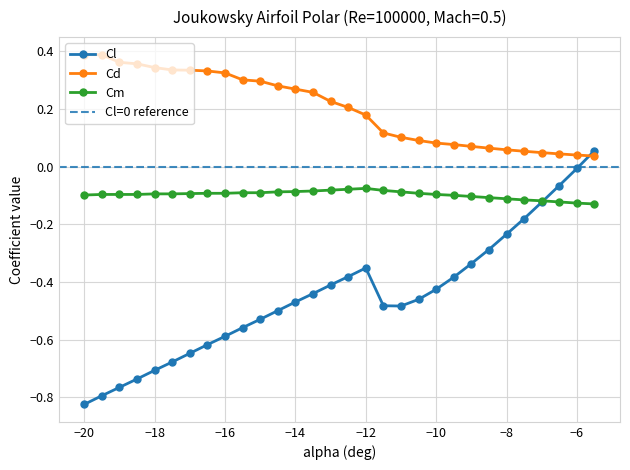

After their last crossing, which series has the higher values: Cl or Cd?

Cl